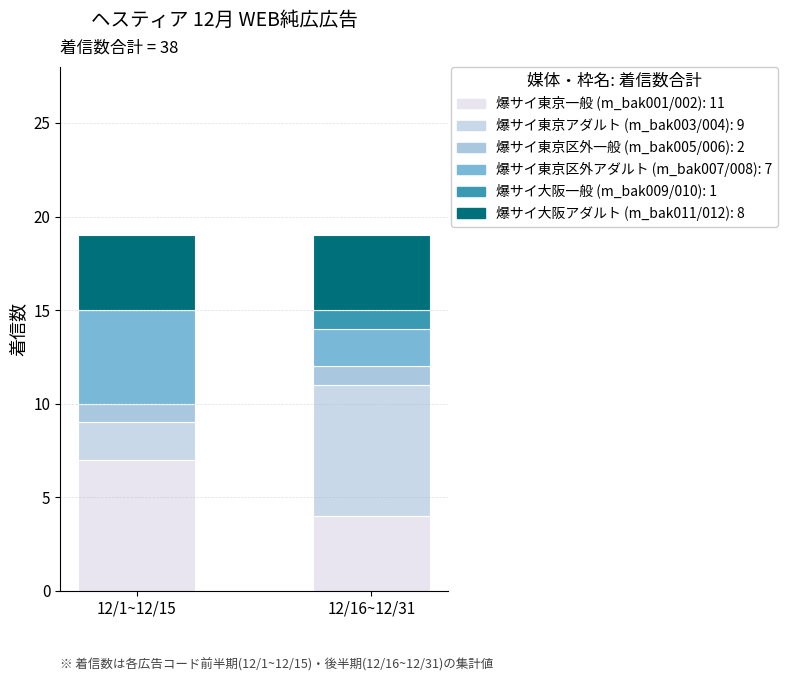

Are the bars horizontal?

No